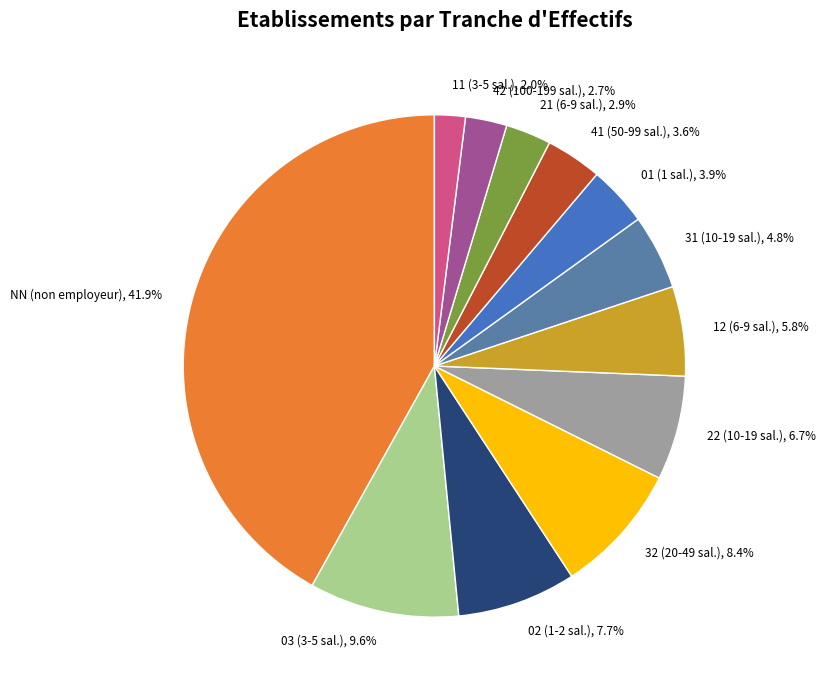

To the nearest percent, what is the average slice percentage?

8%